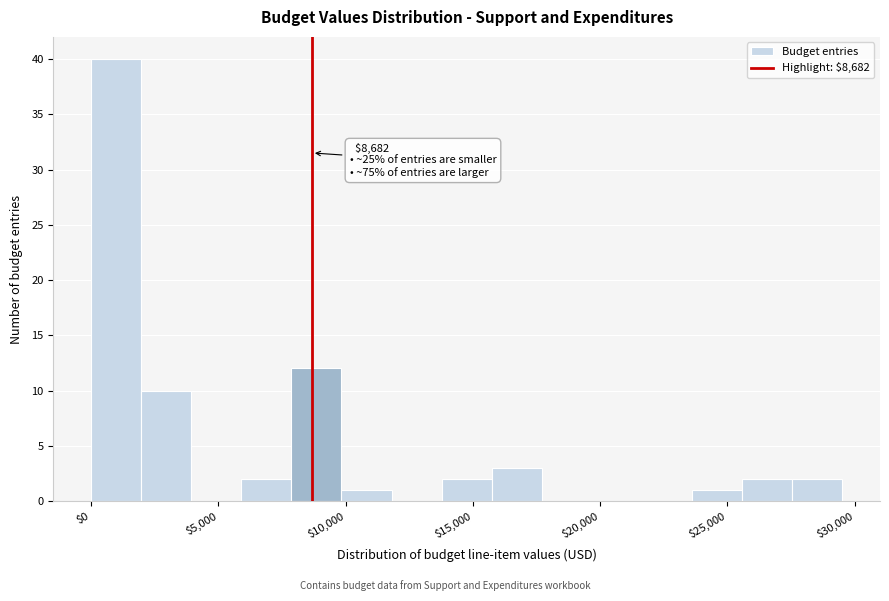

Read against the x-axis, roughly where is the centre of the tallest bar?

1000